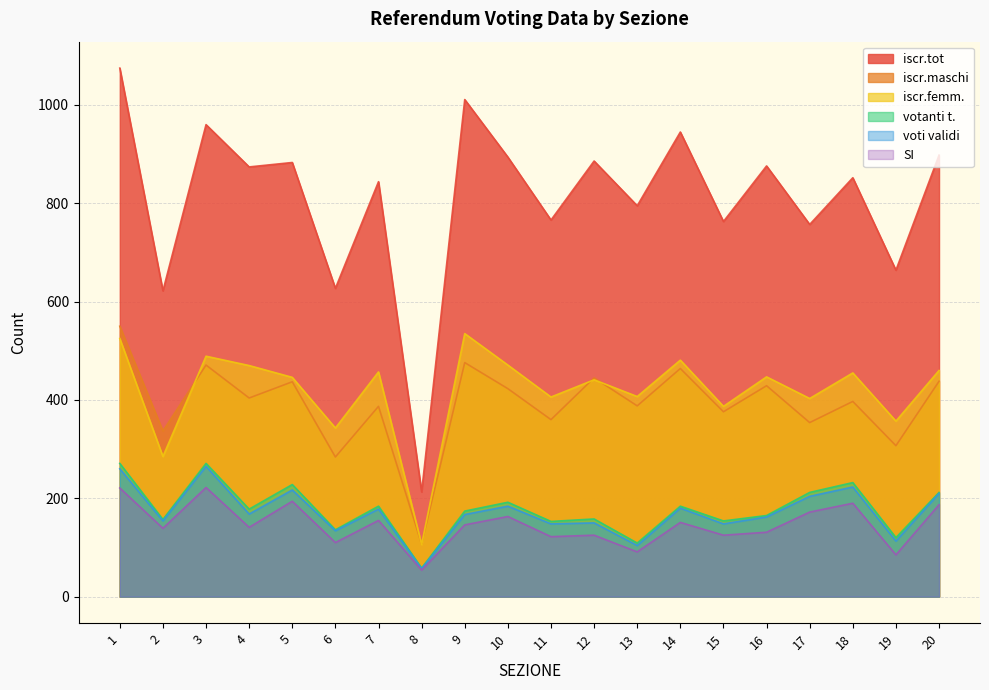

What is the difference between the maximum and minimum values in the voti validi series?

208